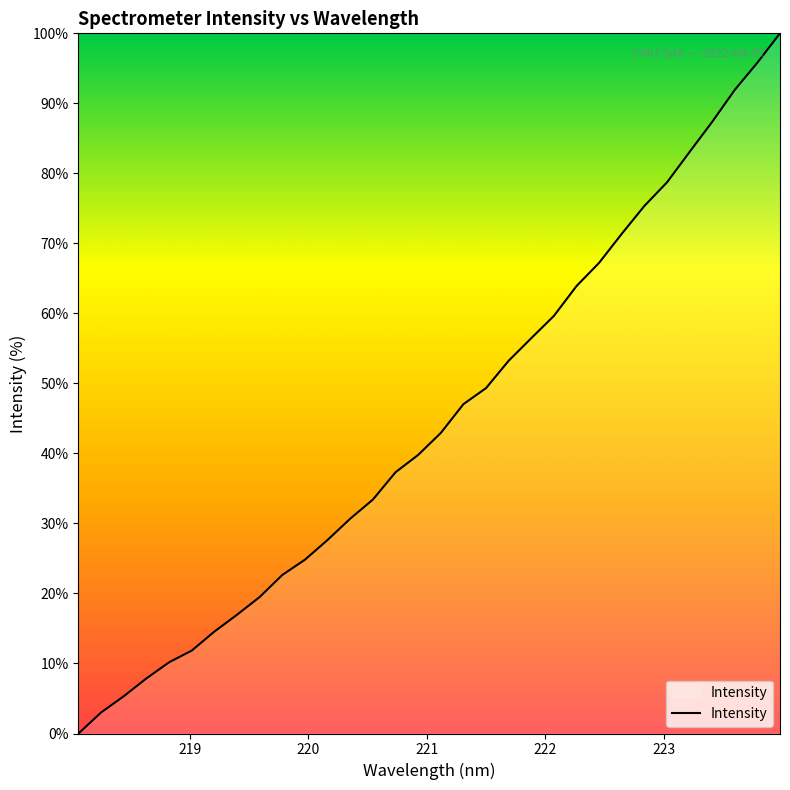

What is the maximum value shown in the chart?

100.0